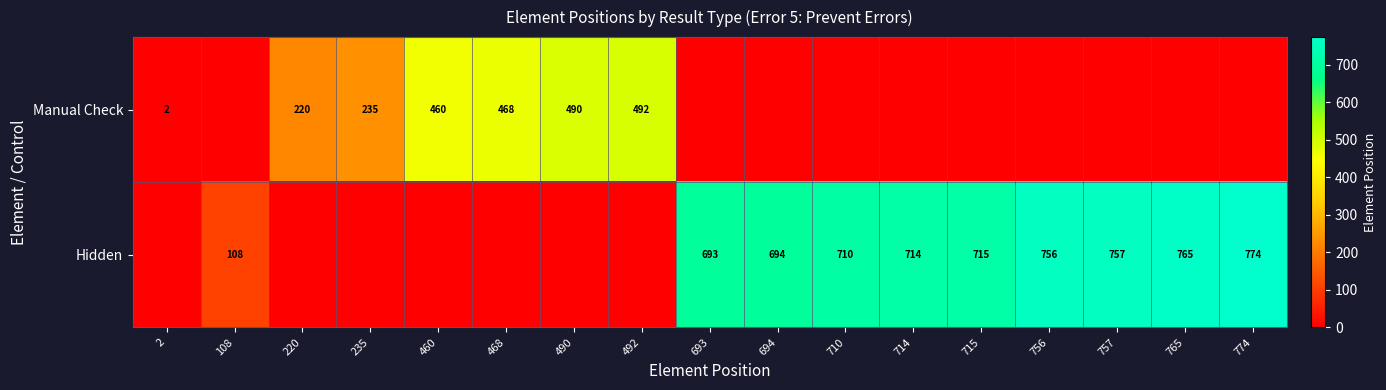

True or false: Hidden has a value of 1234 at 756.

False